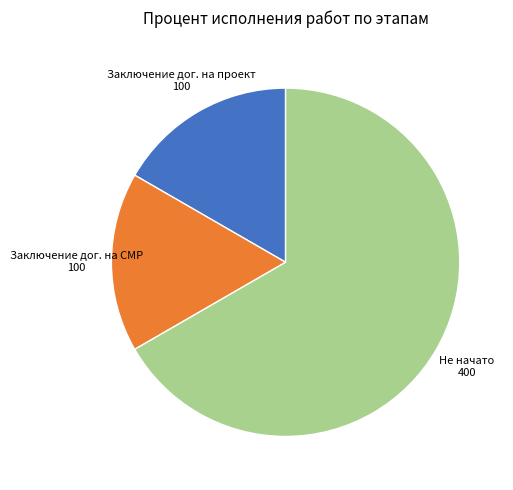

What is the majority slice?

Не начато